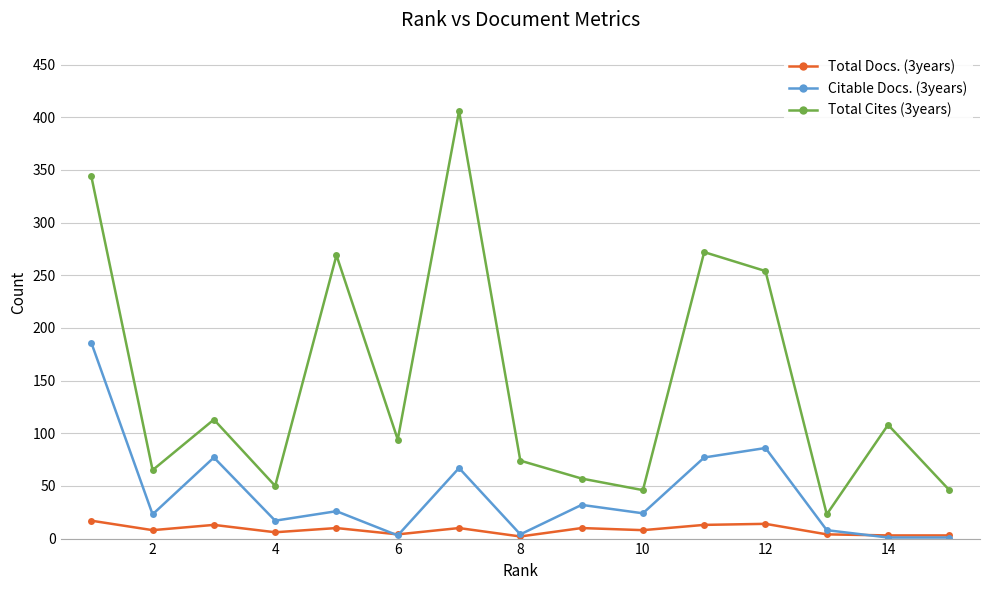

True or false: Total Docs. (3years) and Total Cites (3years) cross at least once.

False